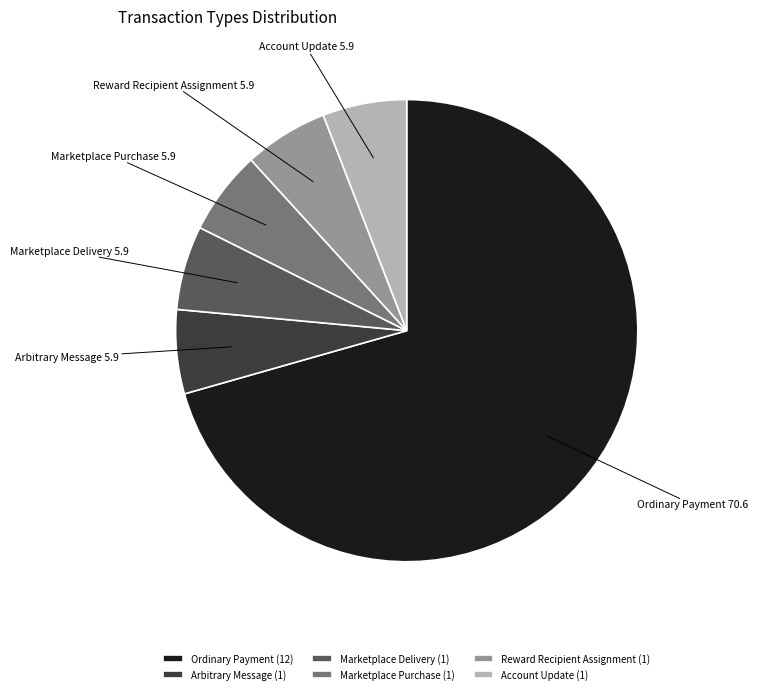

Is the sum of Account Update and Reward Recipient Assignment greater than half?

No